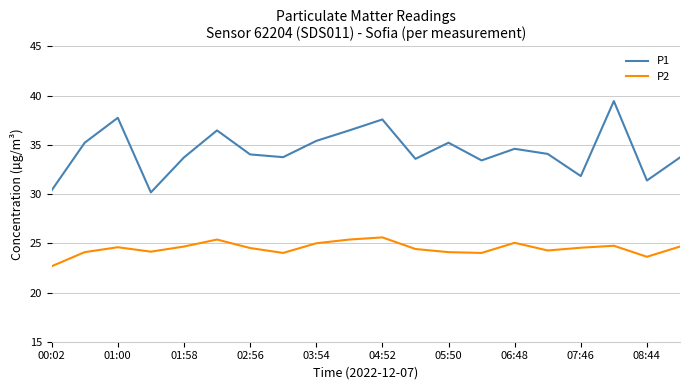

Which series has the largest range (max minus min)?

P1